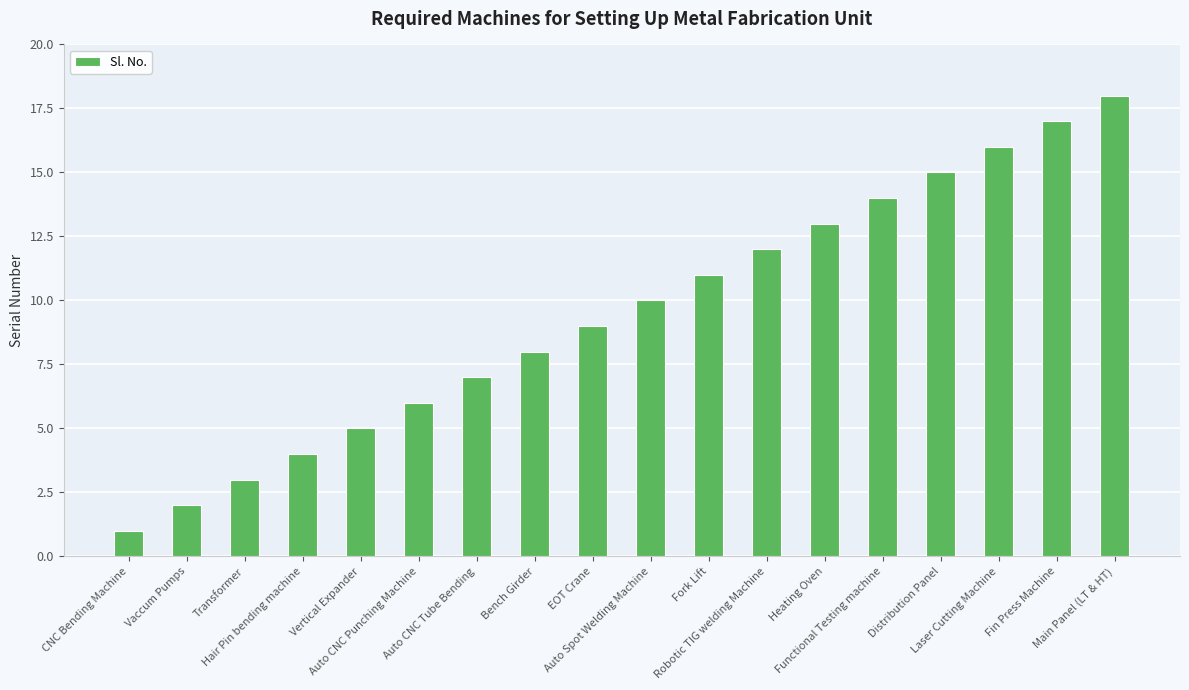

Approximately how many times larger is the value at Distribution Panel compared to EOT Crane?

1.7